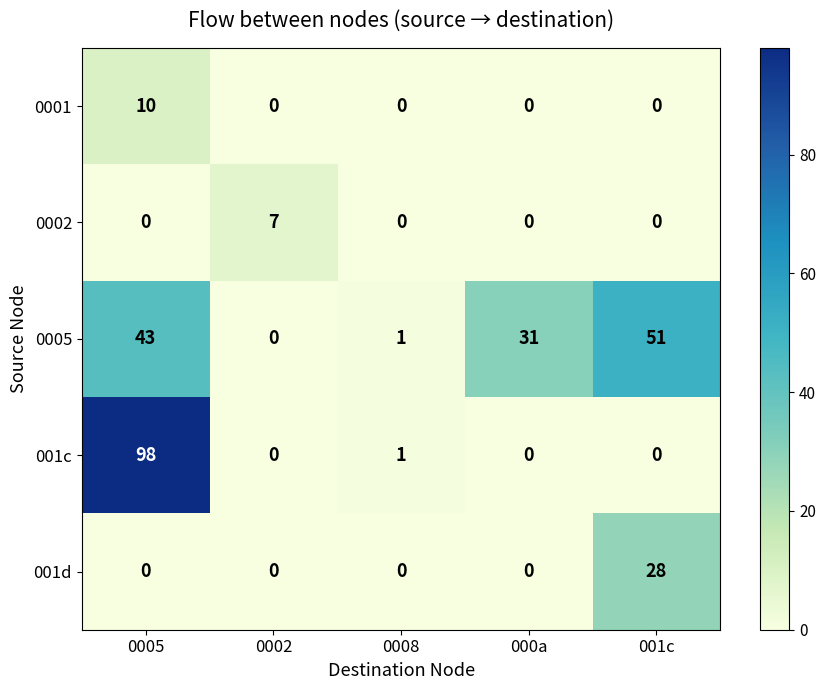

Is it true that 001c equals -53 at 0002?

False